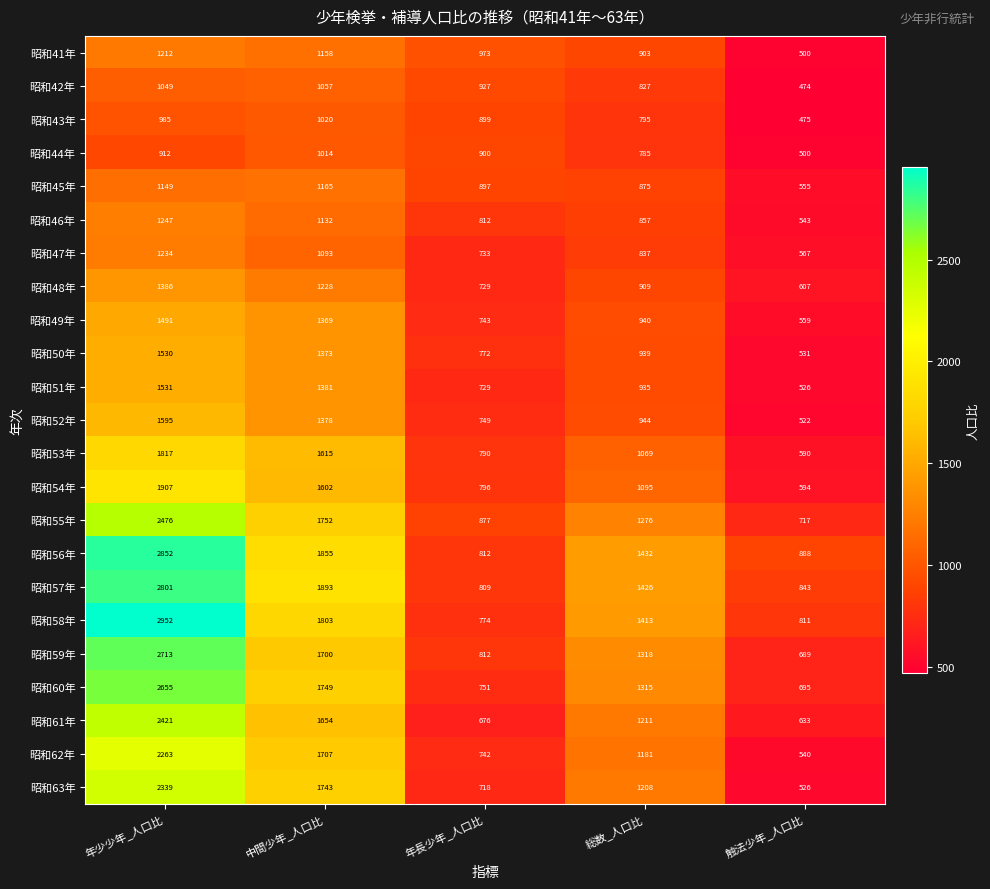

List the labels in order of 昭和48年 value, largest first.

年少少年_人口比, 中間少年_人口比, 総数_人口比, 年長少年_人口比, 触法少年_人口比